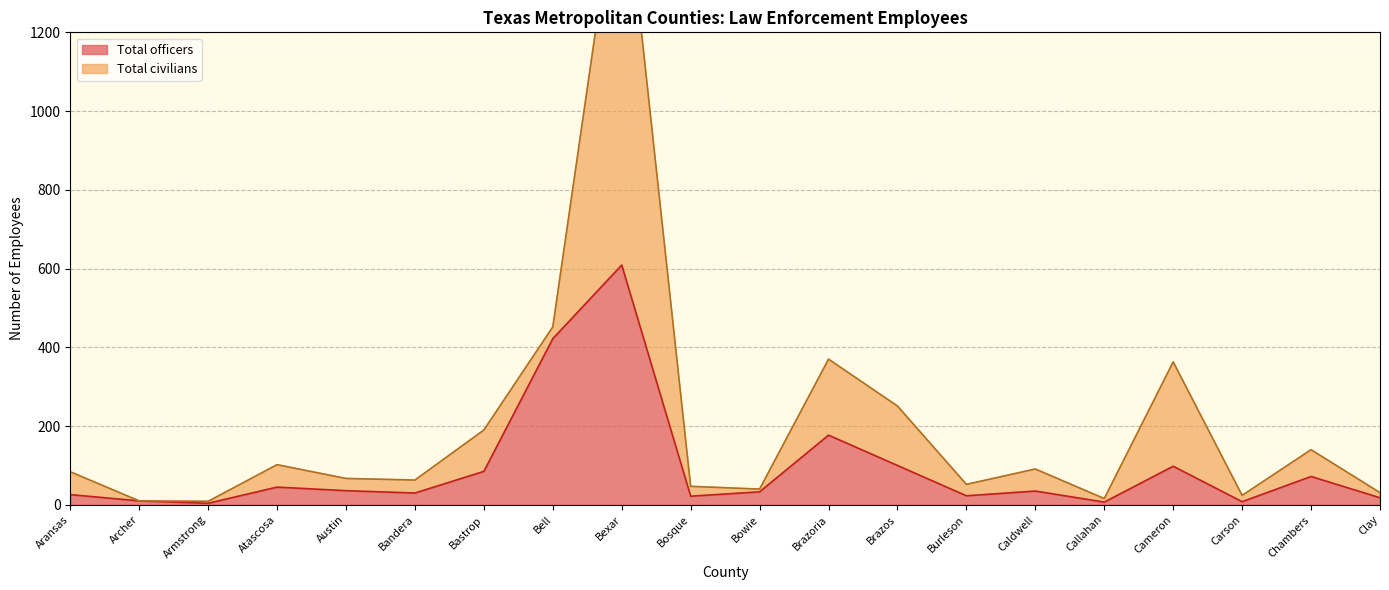

Reading left to right, extract all data points from this chart.

Aransas=26	Archer=10	Armstrong=4	Atascosa=45	Austin=36	Bandera=30	Bastrop=85	Bell=422	Bexar=609	Bosque=22	Bowie=33	Brazoria=177	Brazos=100	Burleson=23	Caldwell=35	Callahan=7	Cameron=98	Carson=8	Chambers=72	Clay=18